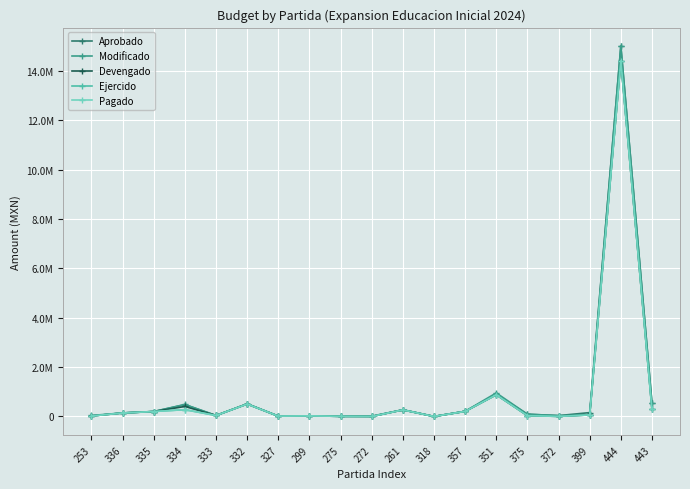

Does the chart display data point markers on the line(s)?

Yes